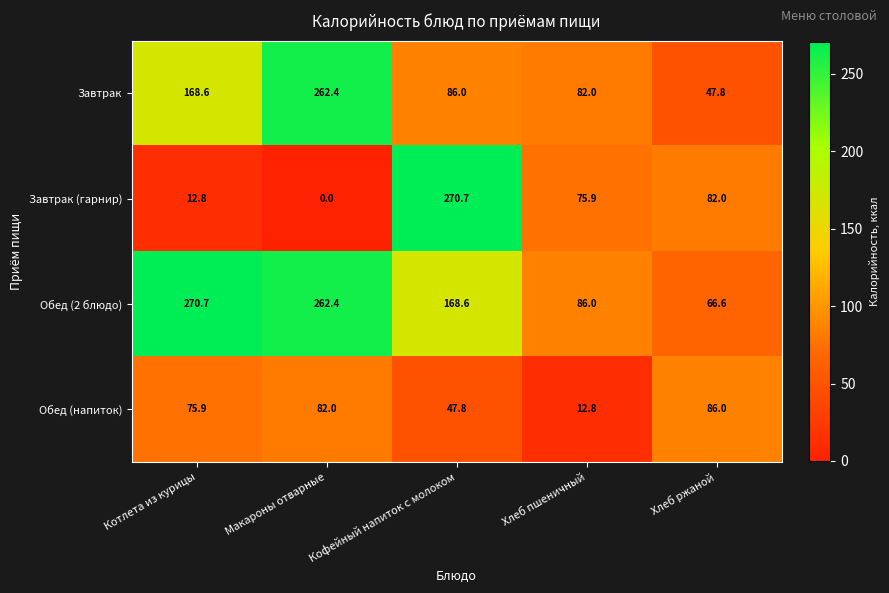

Between Хлеб пшеничный and Хлеб ржаной, which series saw the biggest shift?

Обед (напиток)